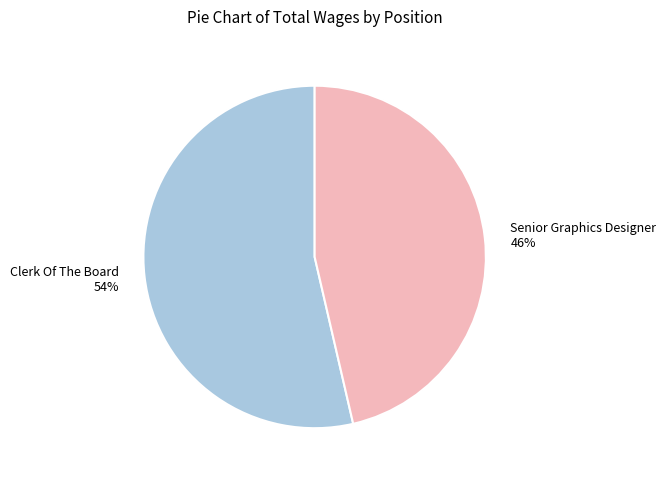

Which has a higher value, Senior Graphics Designer 46% or Clerk Of The Board 54%?

Clerk Of The Board 54%